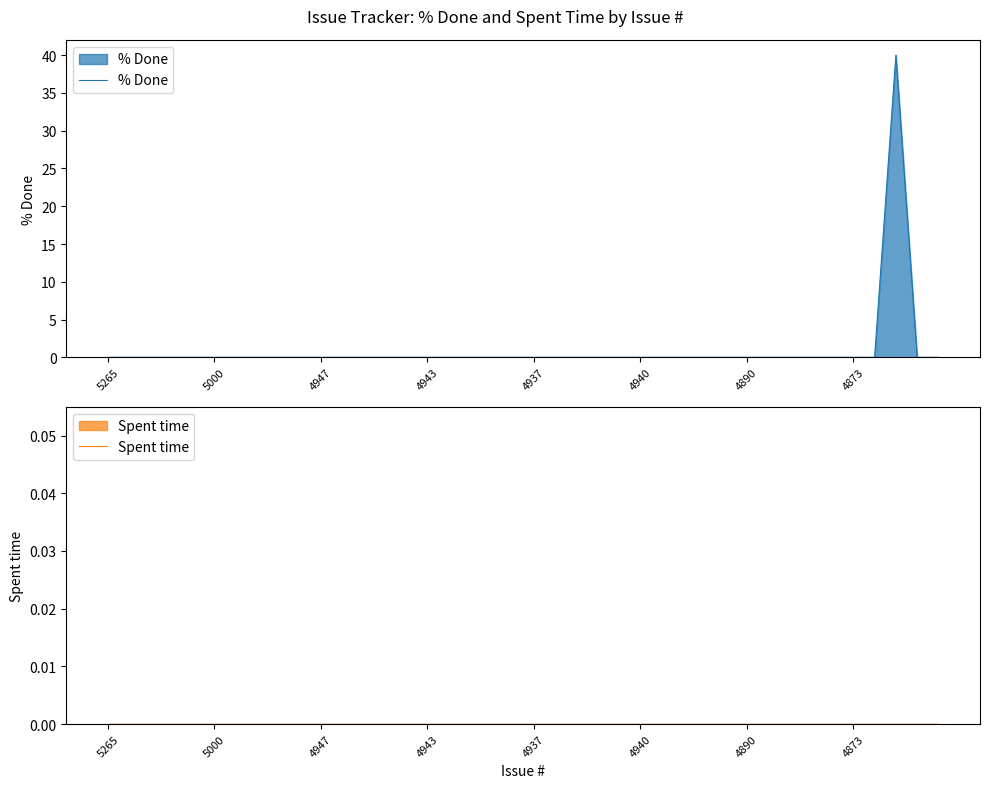

What is the highest value of the % Done series?

40